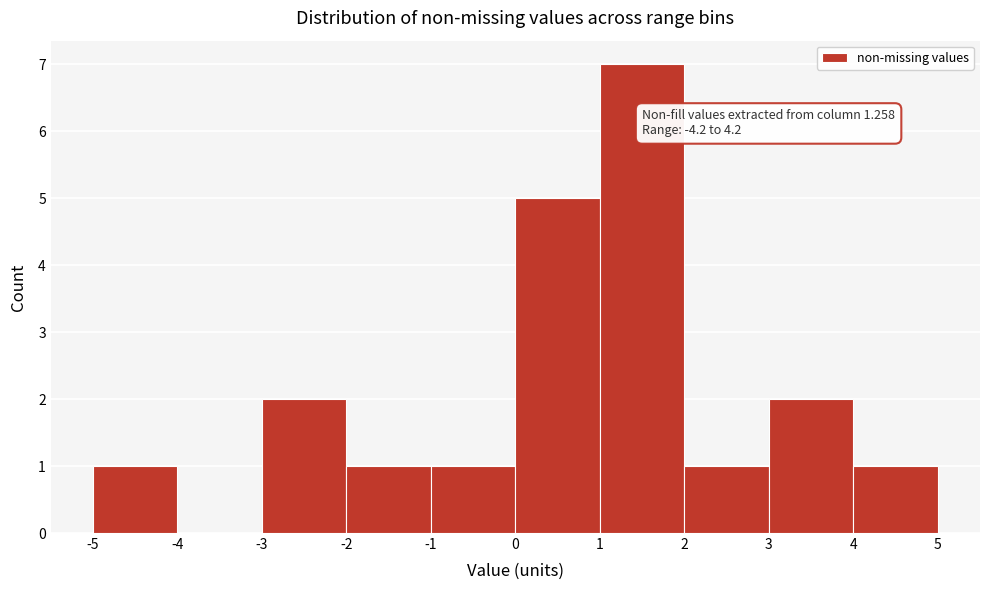

Over which range of the x-axis is the bar tallest?

1 to 2